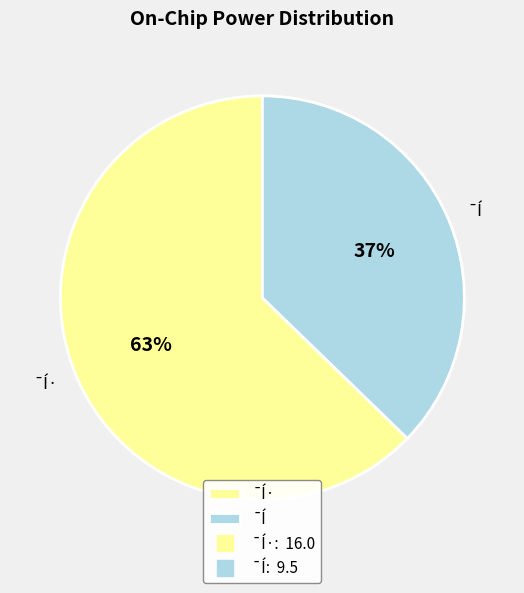

Do ¯Í and ¯Í· together represent more than half of the pie?

Yes